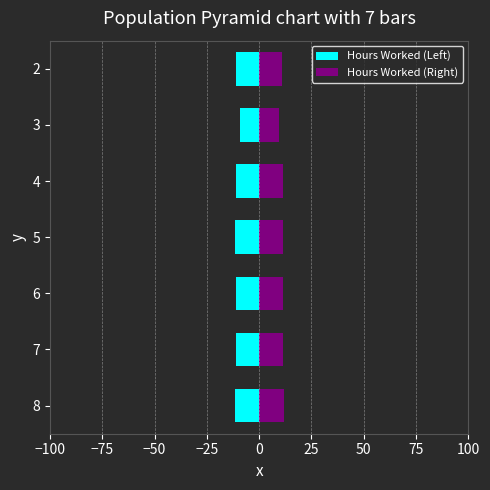

How many categories are shown in the chart?

7